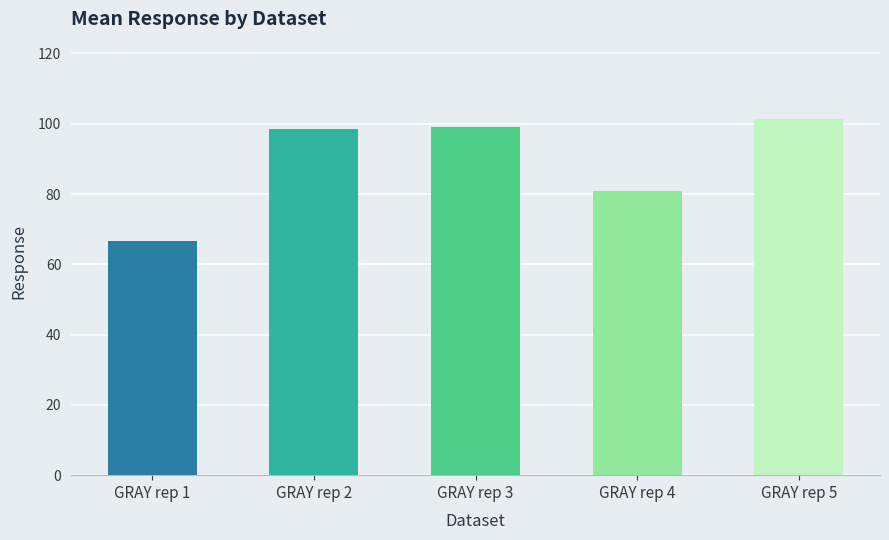

At which category does the chart reach its minimum across all series?

GRAY rep 1